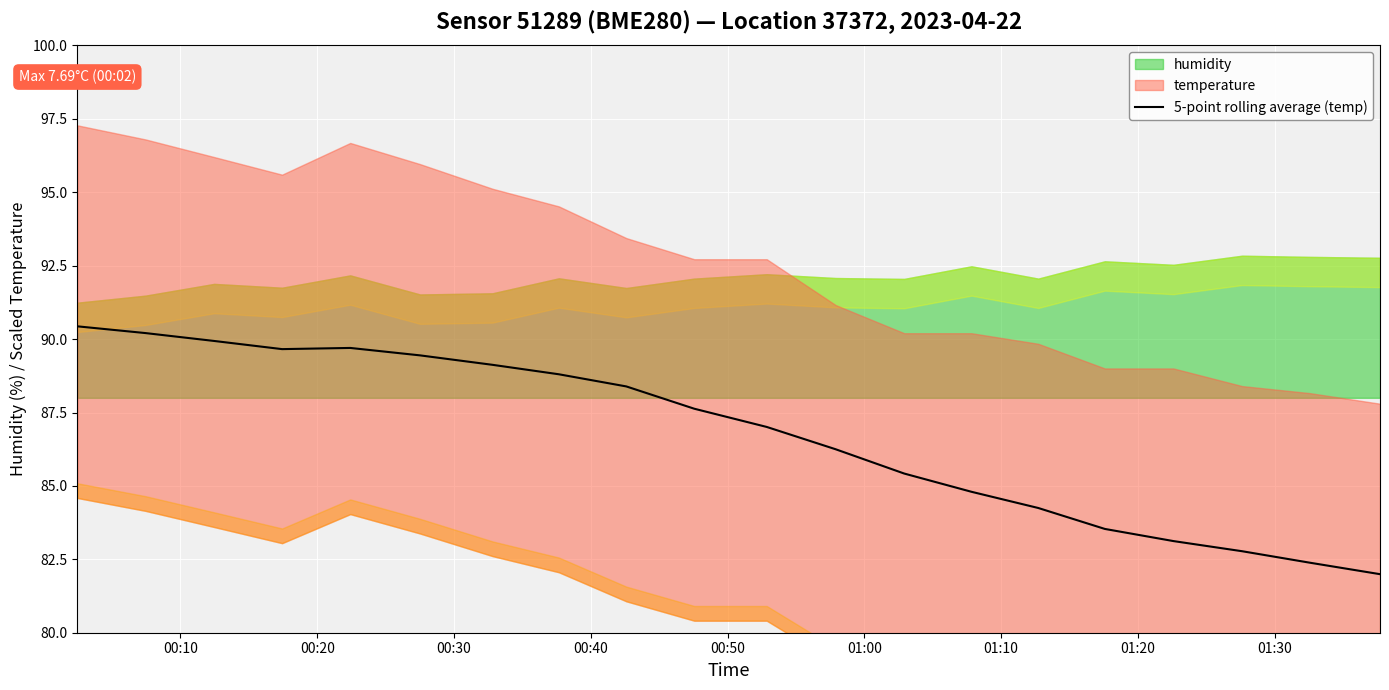

What is the lowest value of the 5-point rolling average (temp) series?

82.0